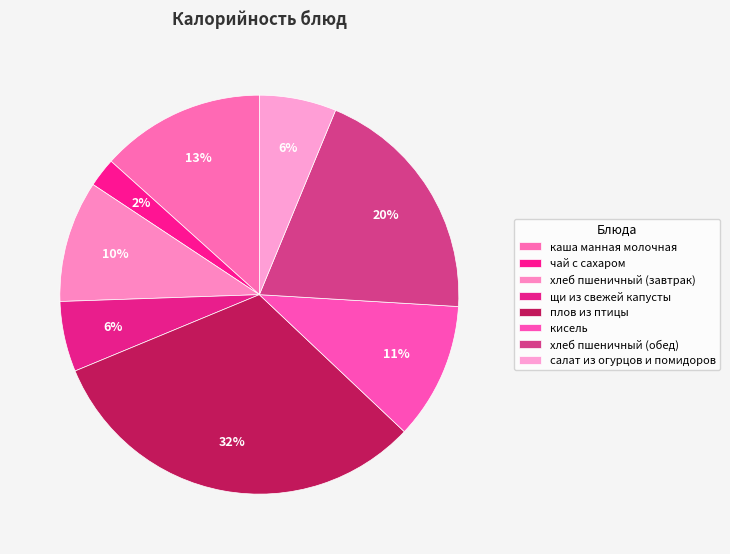

What percentage is the хлеб пшеничный (обед) slice, to the nearest percent?

20%